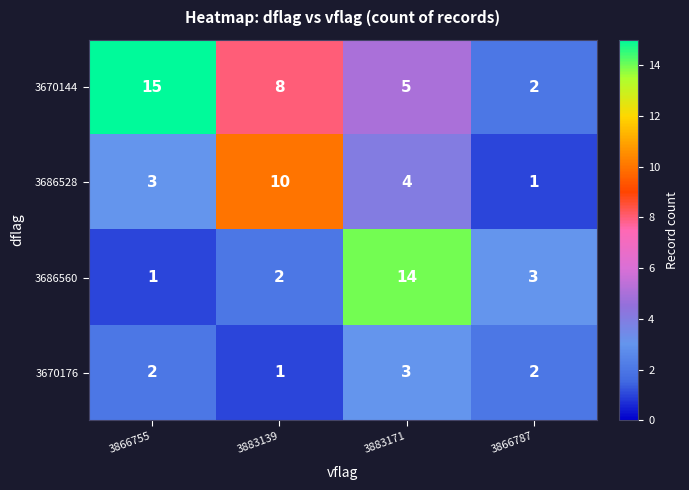

What is the difference between the highest and lowest values at 3883139?

9